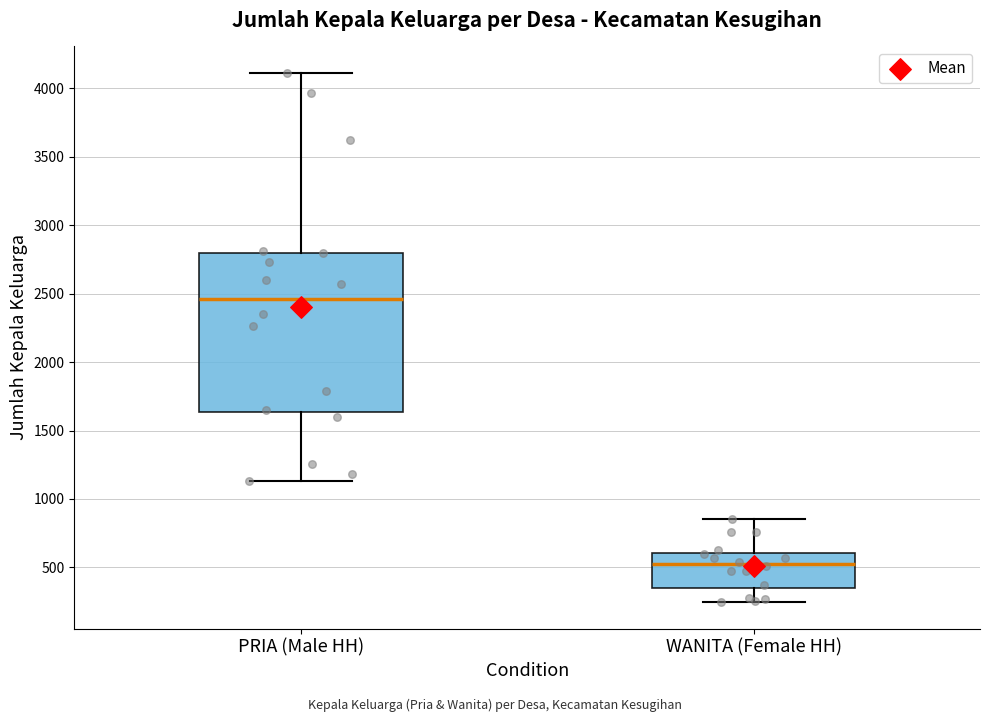

Reading left to right, read every box against the y-axis: the position of its median line, the range the box covers, and the ends of its whiskers. The values are not printed on the chart, so give them approximately, as read against the axis.

PRIA (Male HH): median 2450, box 1650 to 2800, whiskers 1150 to 4100
WANITA (Female HH): median 500, box 350 to 600, whiskers 250 to 850